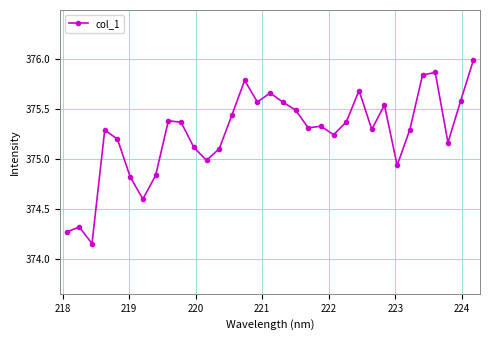

What is the maximum value shown in the chart?

376.0